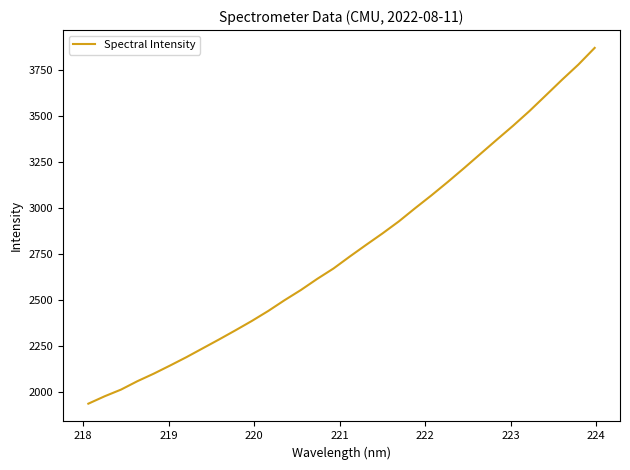

What is the smallest value displayed?

1938.1